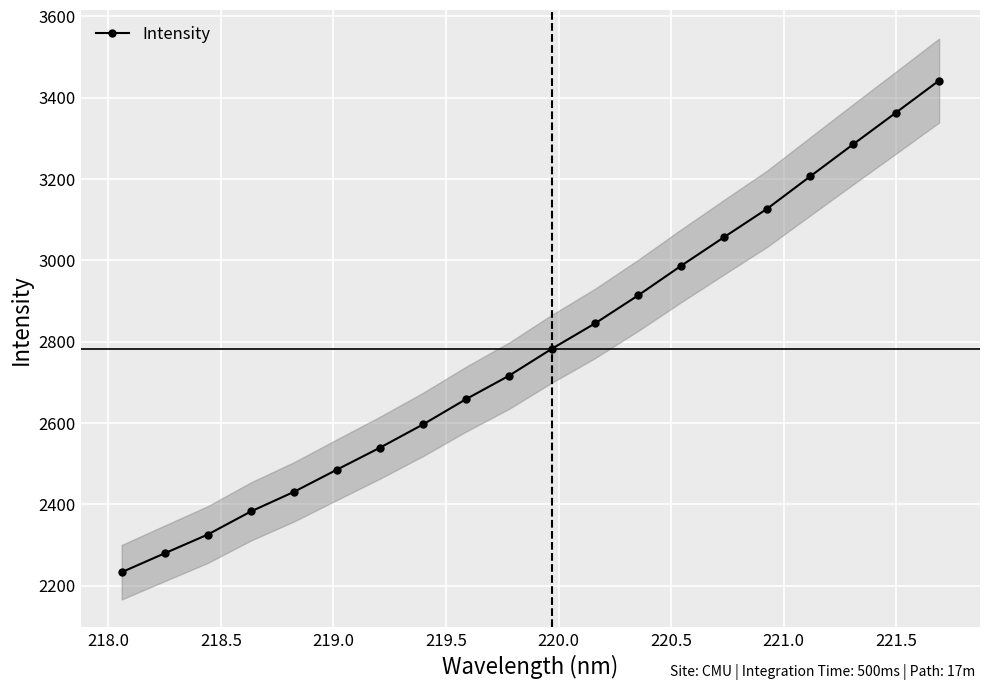

True or false: Intensity has more than 1 interior local peaks.

False